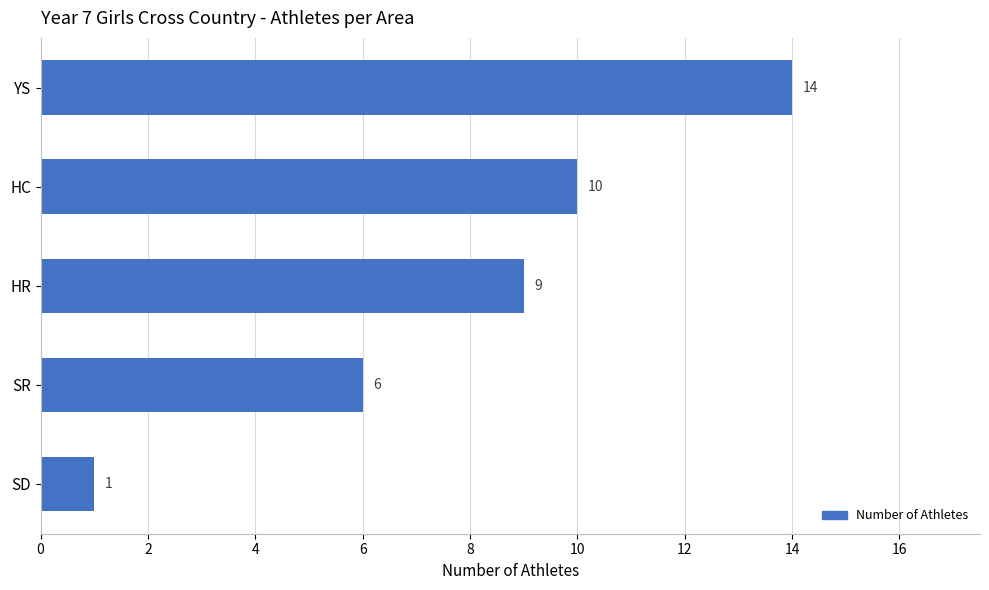

Between HC and YS, which is larger?

YS